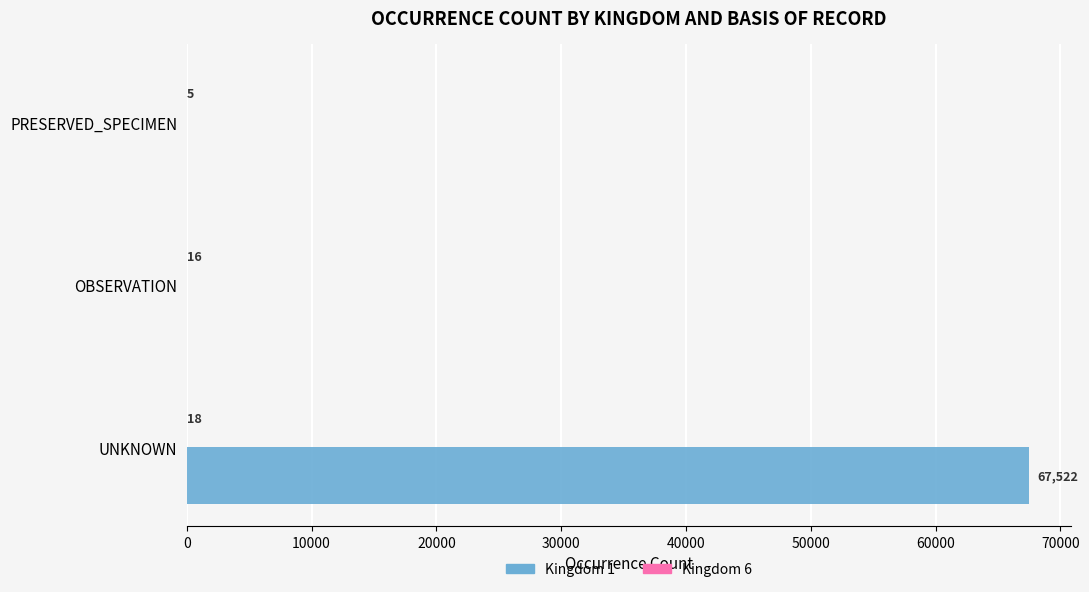

Which series has the largest total across all categories?

Kingdom 1